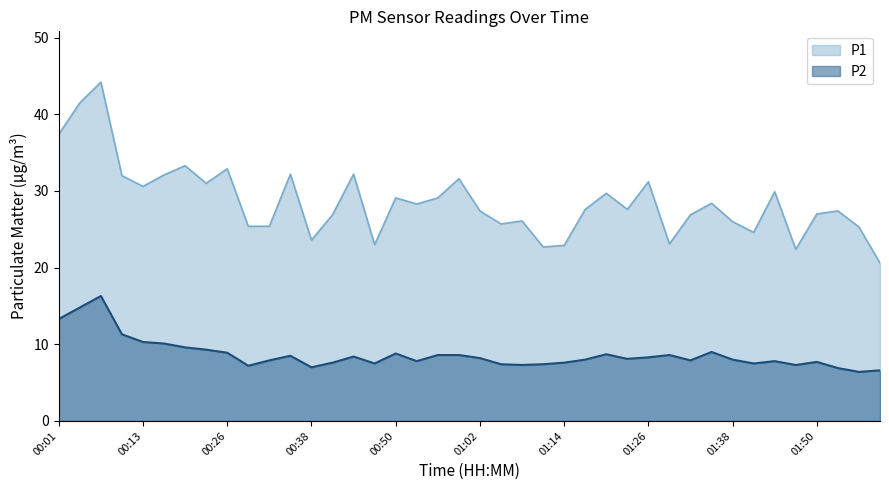

What is the minimum value shown in the chart?

6.4